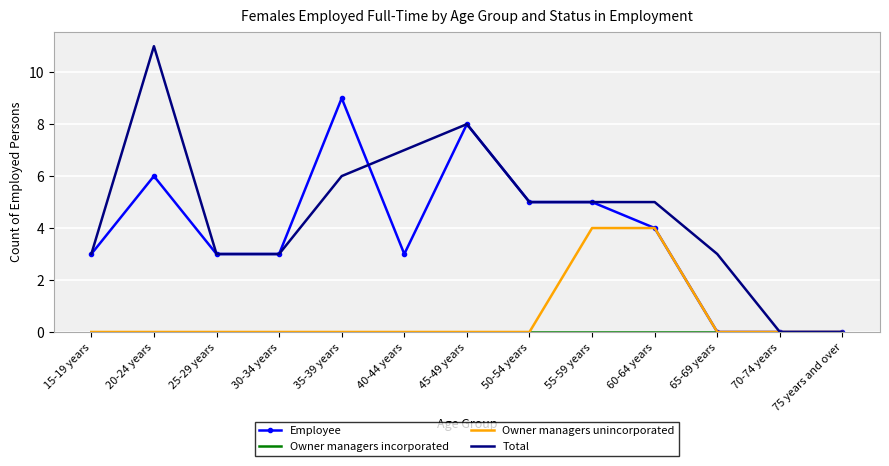

Is the value of Total at 35-39 years greater than the value of Employee at 15-19 years?

Yes